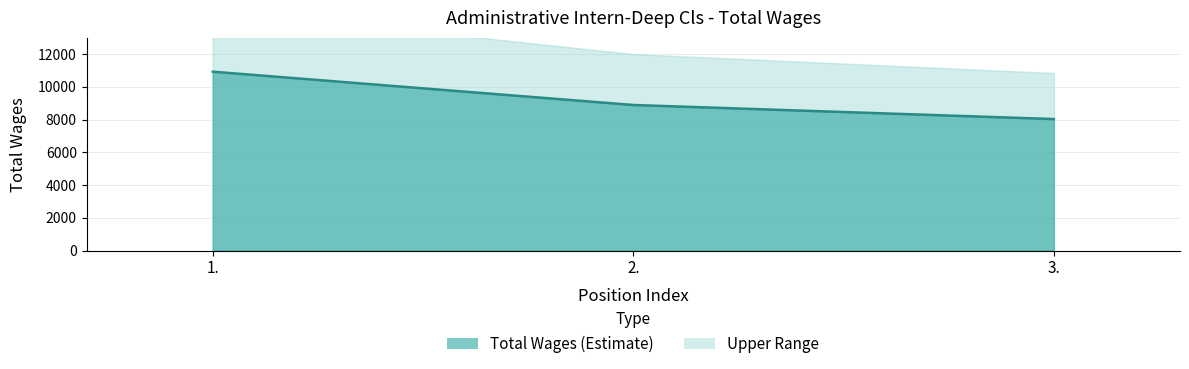

At which label is the value closest to 9484?

2.